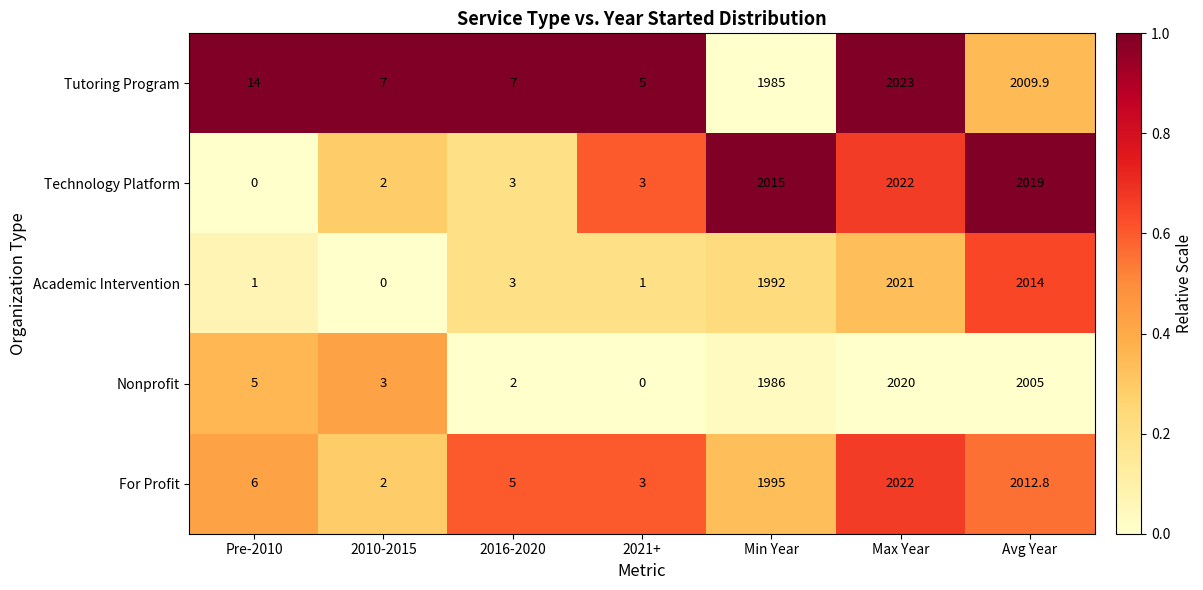

What value does the Technology Platform series have at Min Year?

2015.0